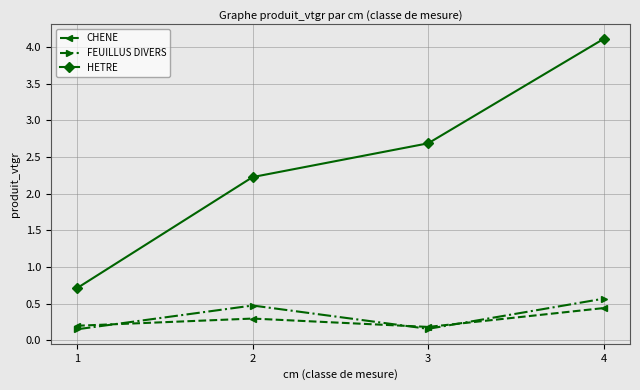

True or false: HETRE has more than 0 points higher than both neighbors.

False